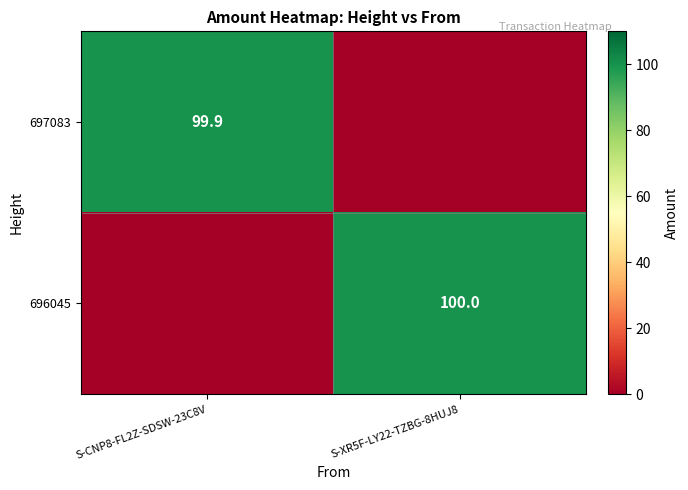

What is the maximum value shown in the chart?

100.0